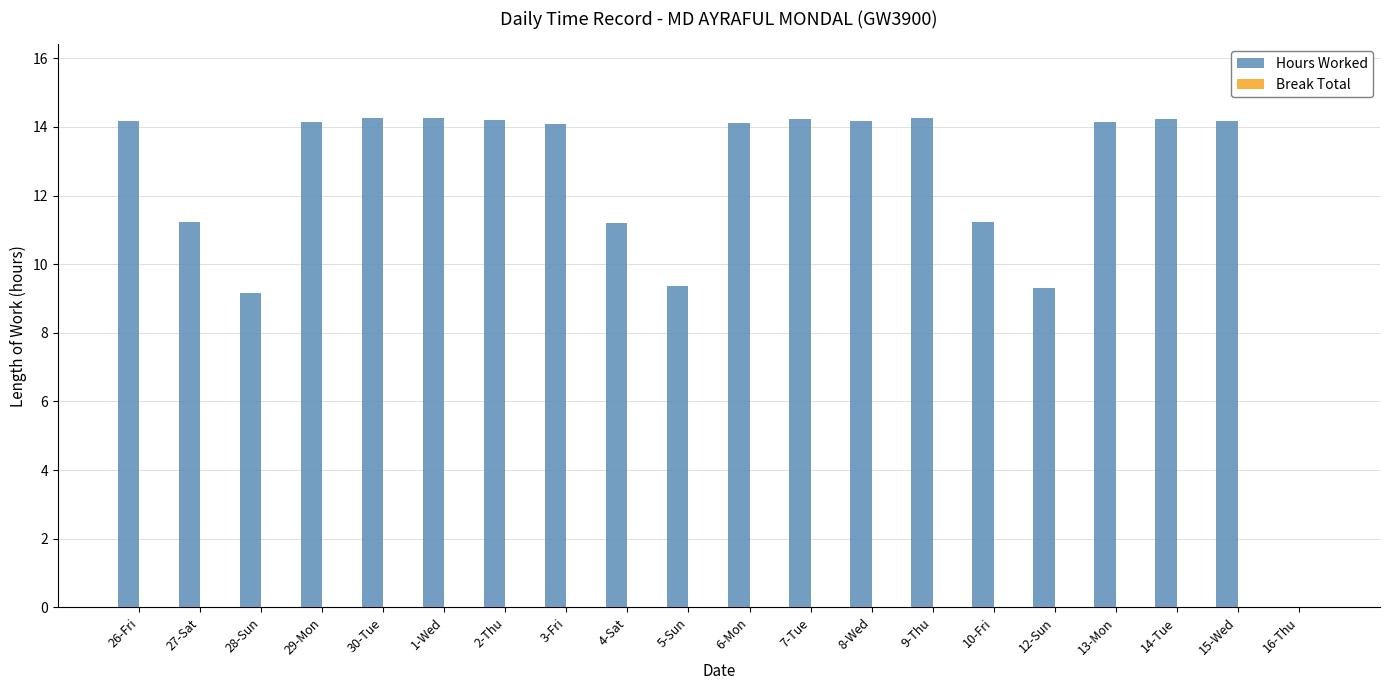

What is the sum of all values?

245.9